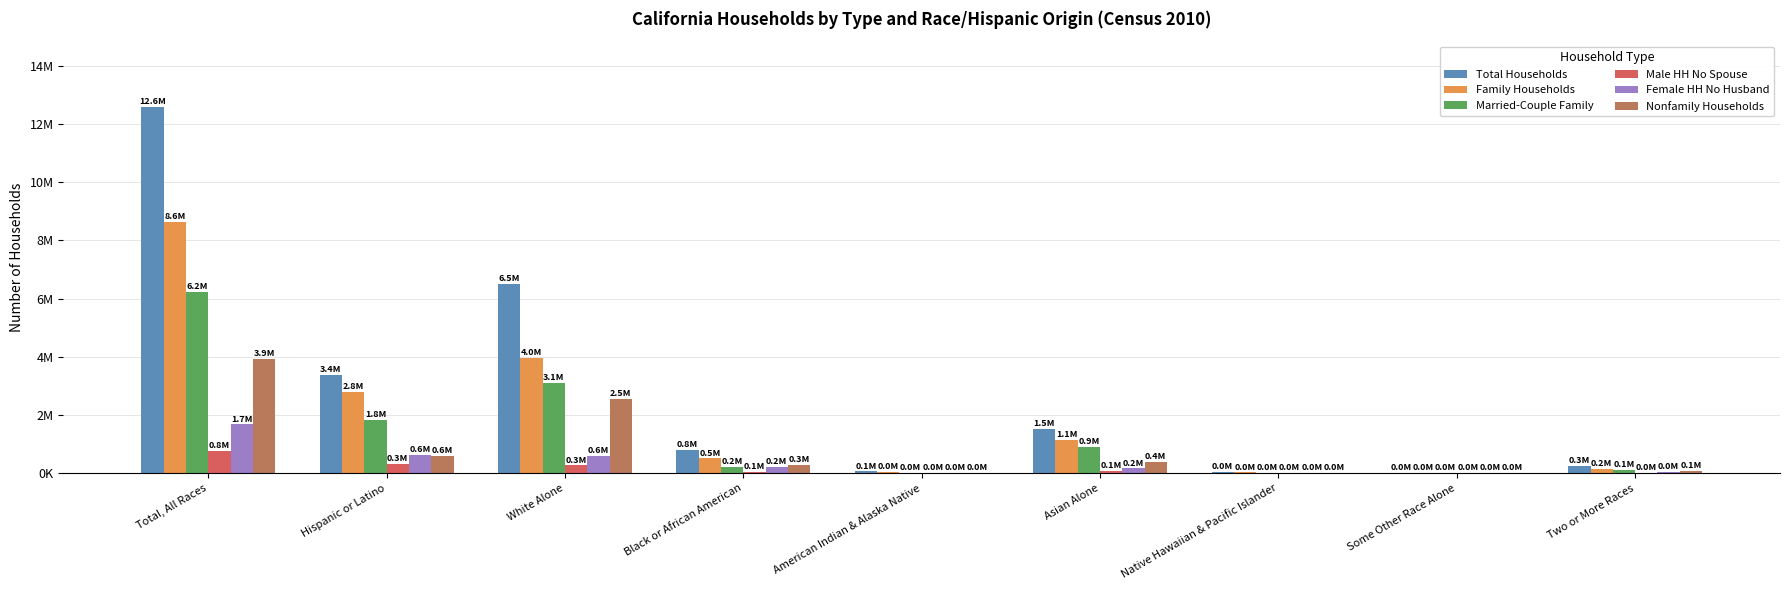

What are all the series names shown in the legend?

Total Households, Family Households, Married-Couple Family, Male HH No Spouse, Female HH No Husband, Nonfamily Households